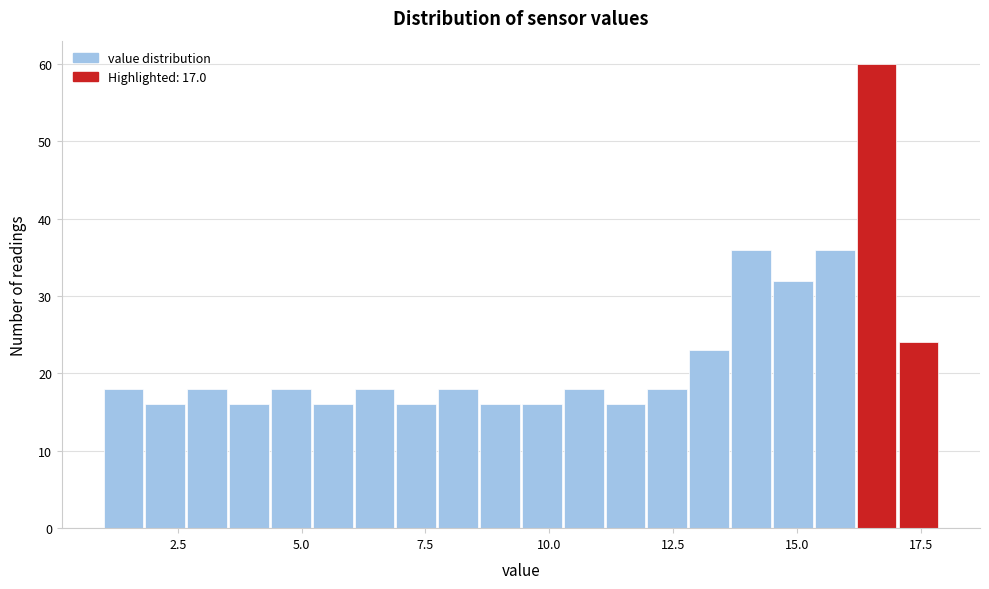

Read against the x-axis, roughly where is the centre of the tallest bar?

16.5